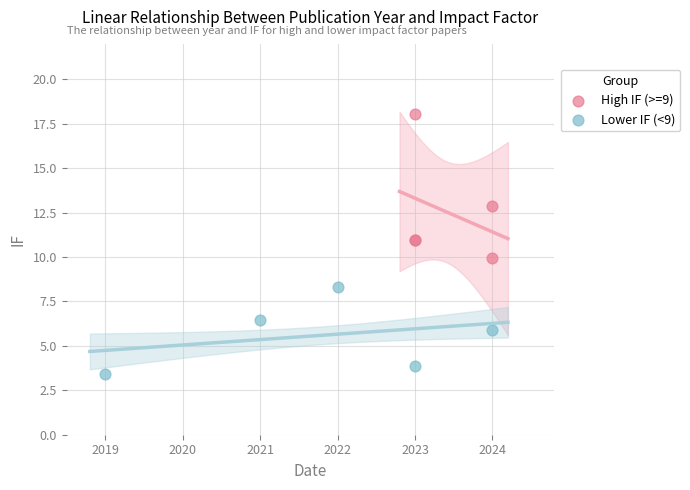

Which series has the largest Y range (max minus min)?

High IF (>=9)